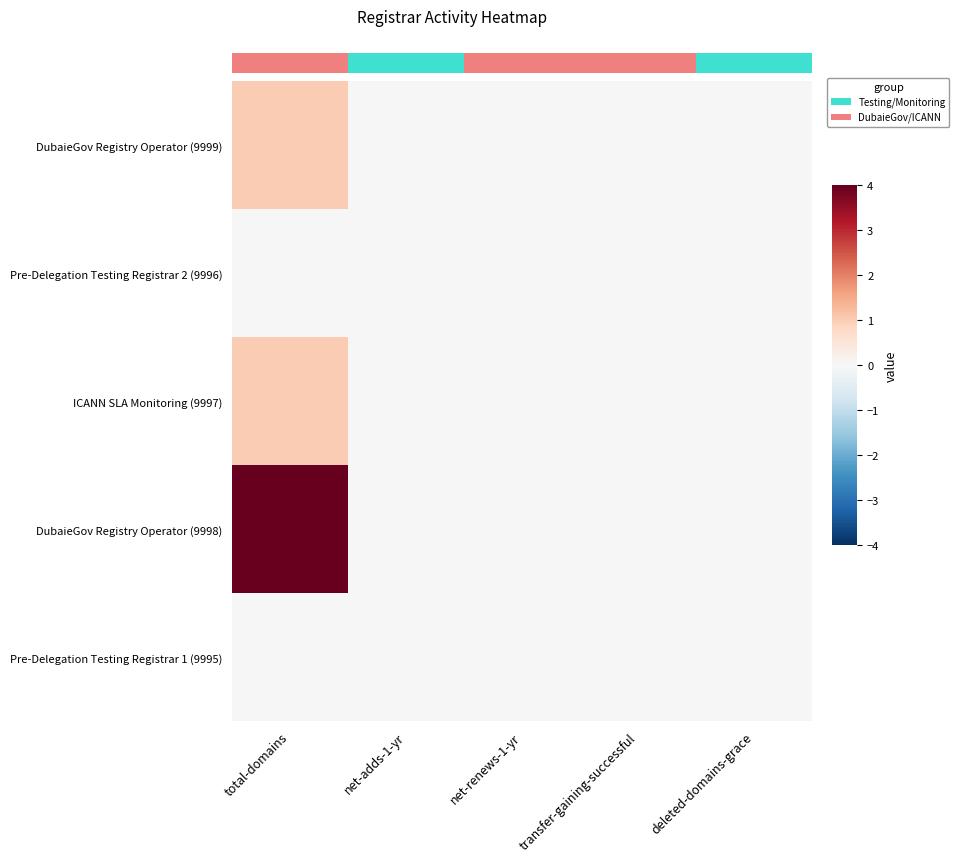

The ICANN SLA Monitoring (9997) series shows 1 at net-renews-1-yr. True or false?

False